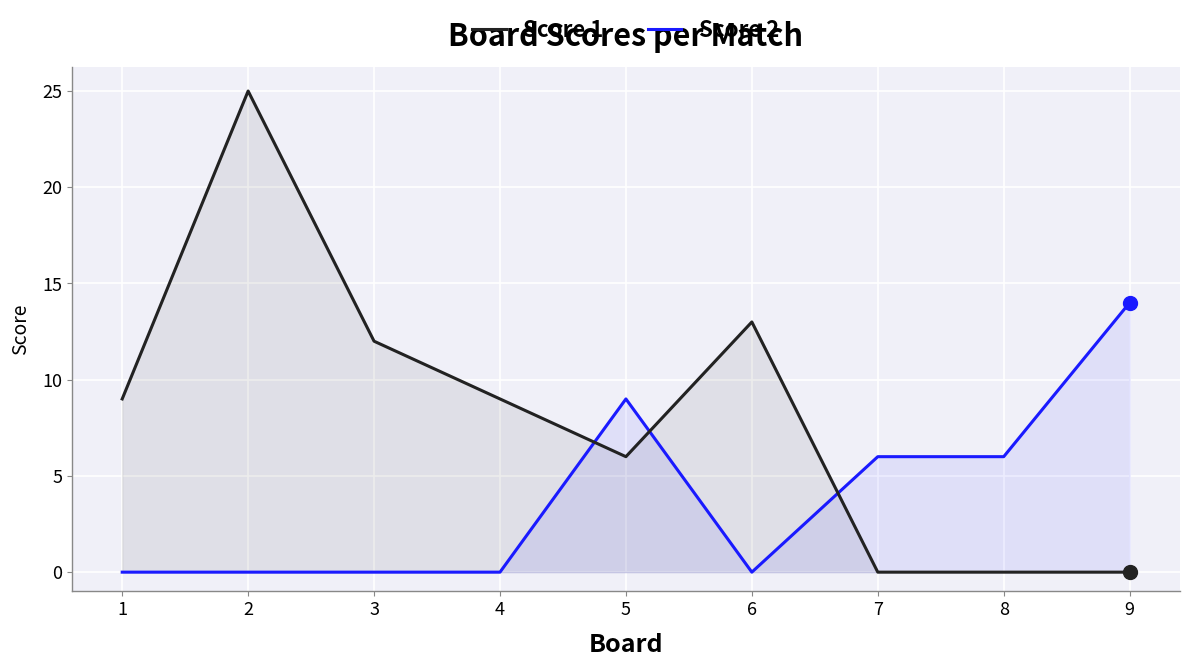

True or false: Score 2 and Score 1 intersect in this chart.

True